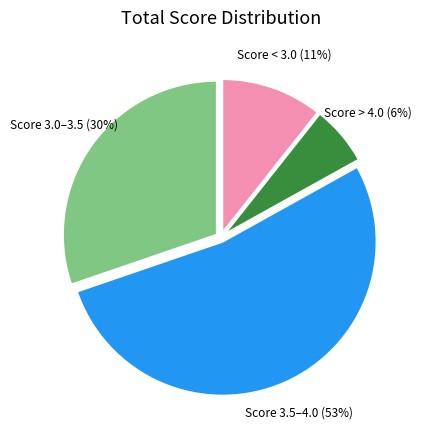

Which category has the smallest portion of the pie?

Score > 4.0